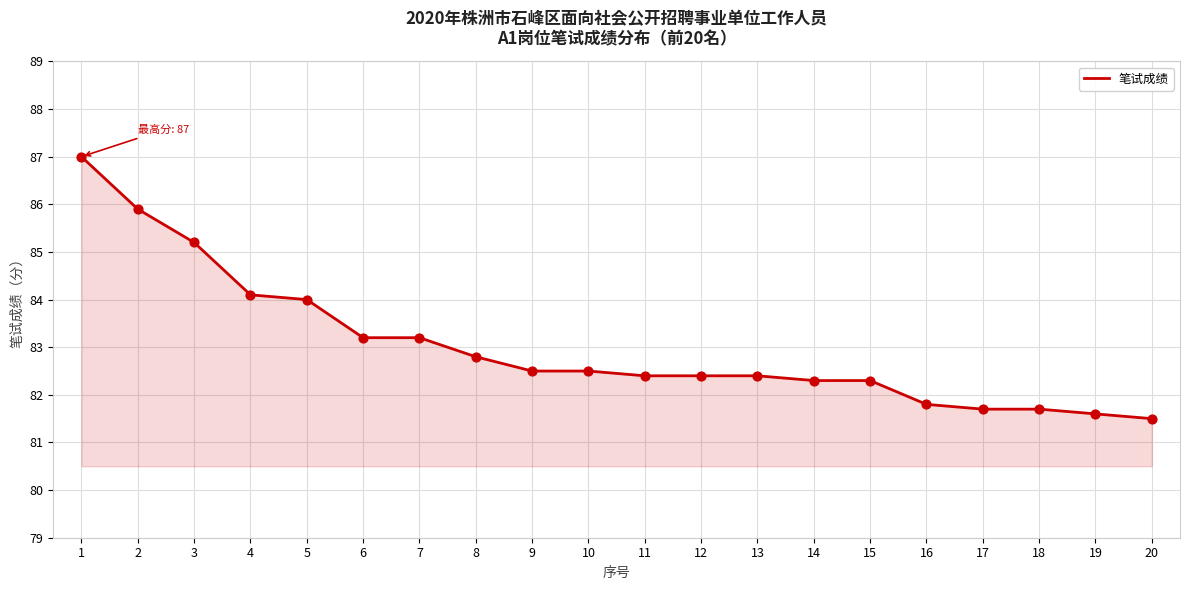

What is the change in value from 1 to 6?

-3.8